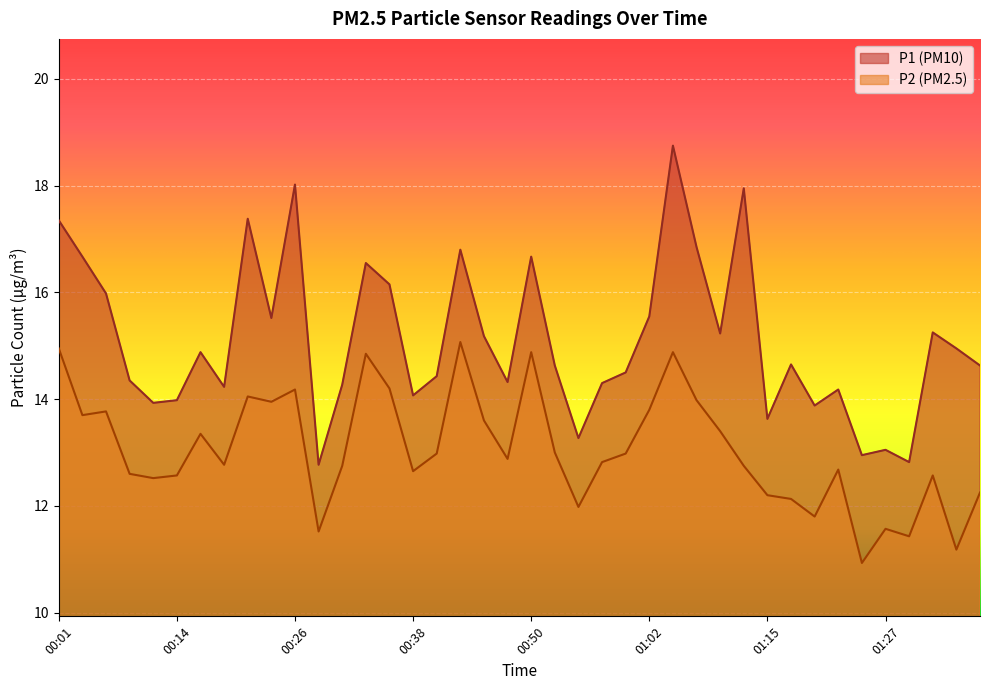

What is the label of the 21st point from the right?

00:48